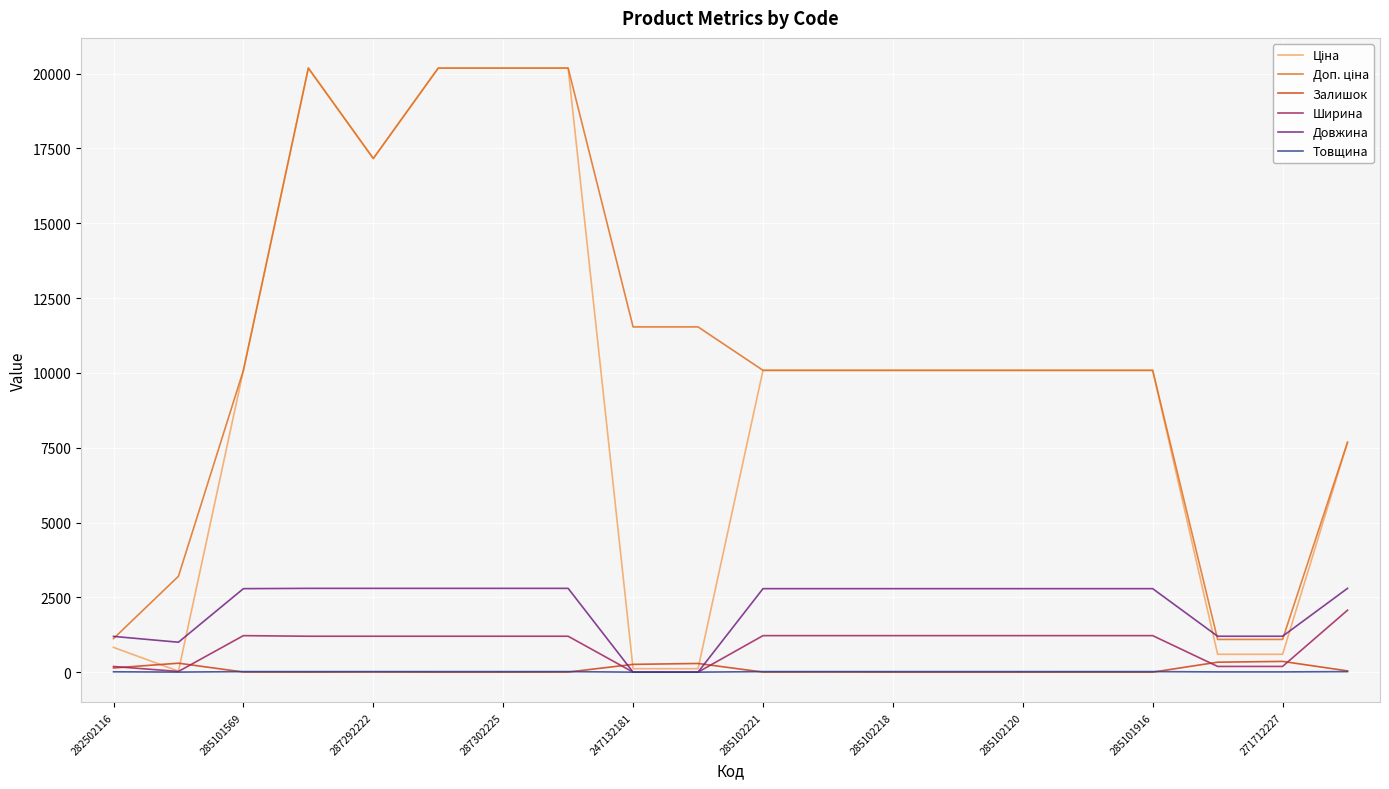

Does the chart display data point markers on the line(s)?

No